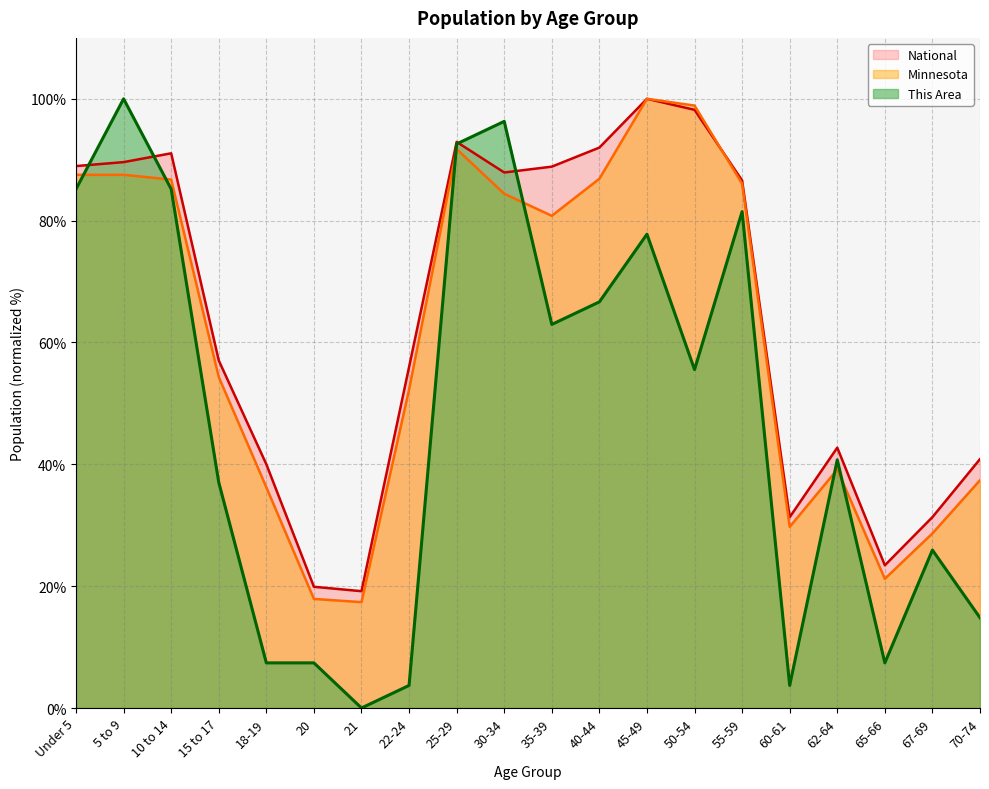

How many values in the National series exceed 86?

10